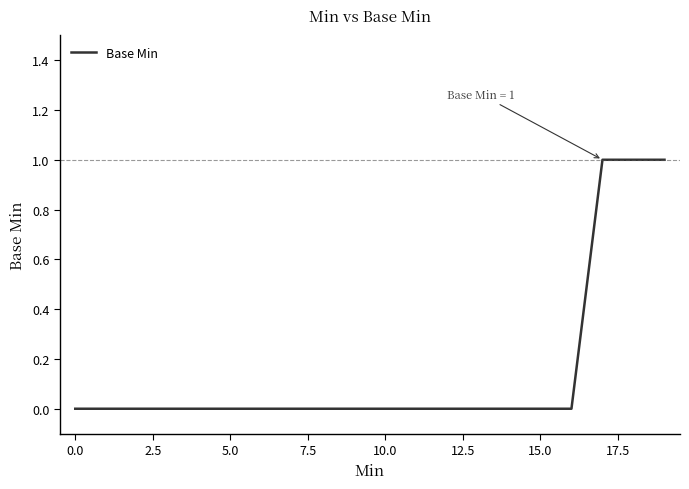

What is the label of the 2nd point from the right?

18